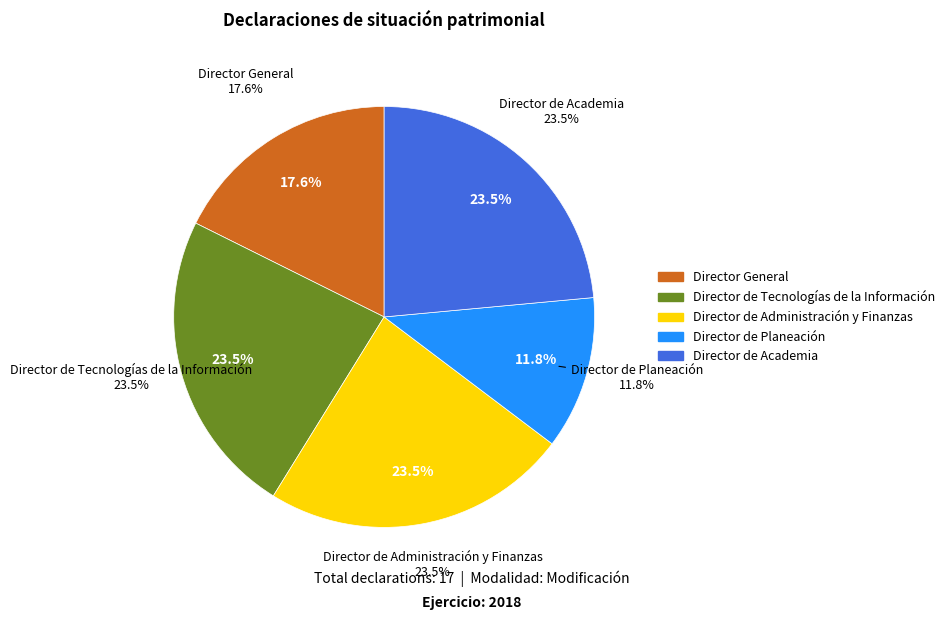

Is it true that Director de Academia is 37% of the pie?

False